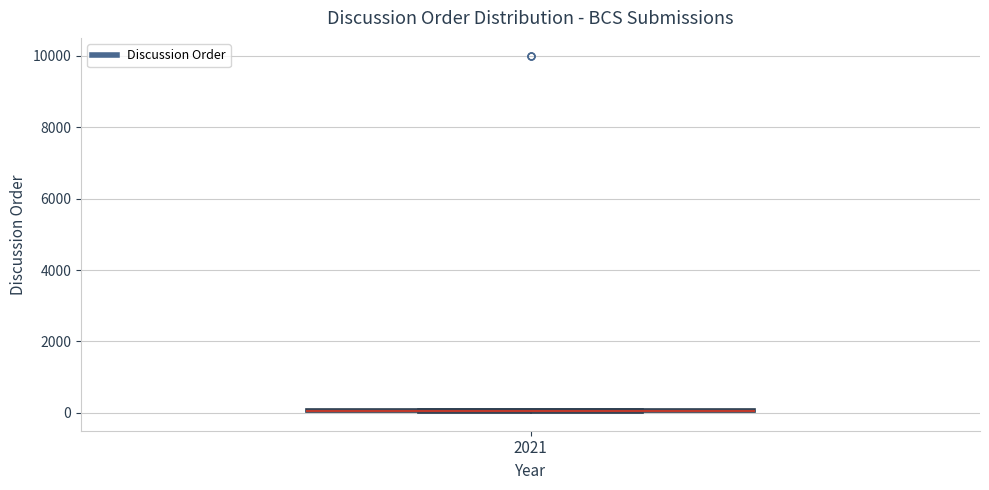

Where is the upper edge of the box at x = 2021 on the y-axis? The values are not printed on the chart, so give them approximately, as read against the axis.

200